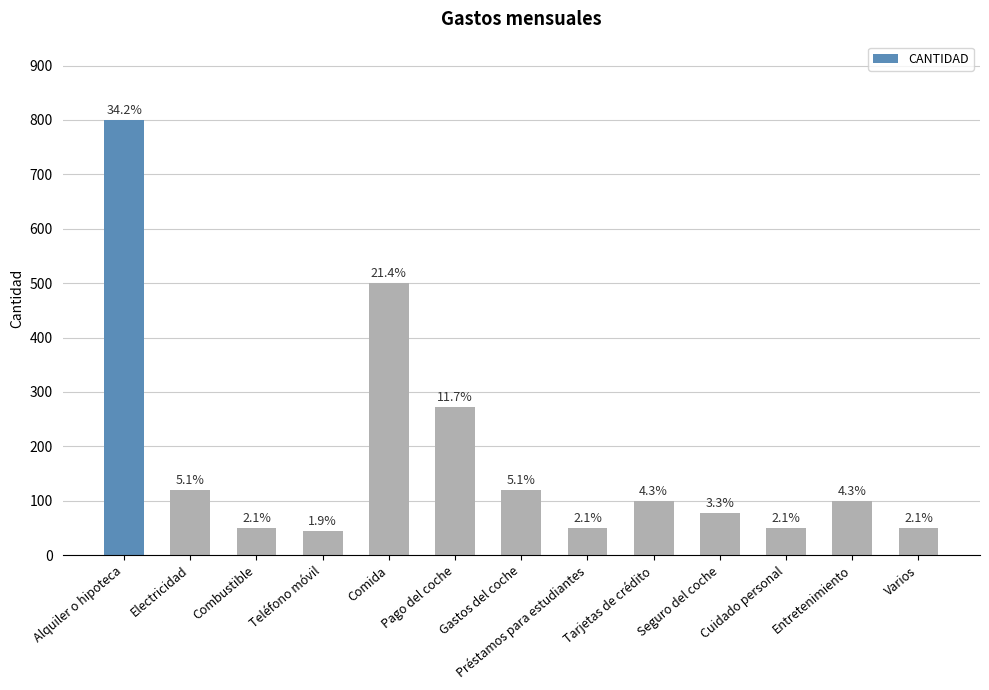

What is the change in value from Comida to Pago del coche?

-227